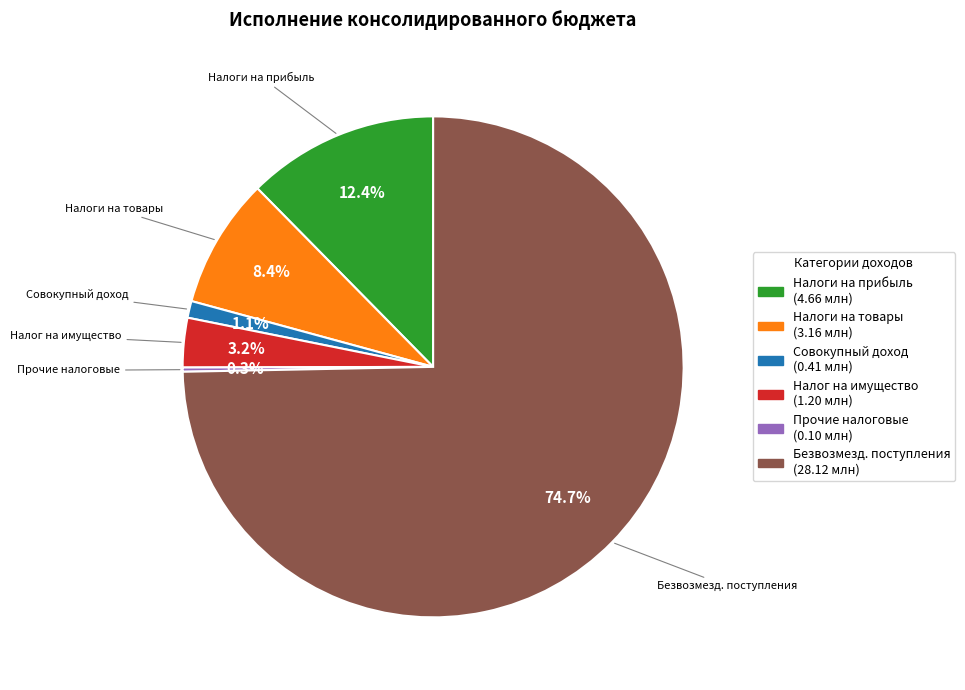

To the nearest percent, what is the average slice percentage?

17%